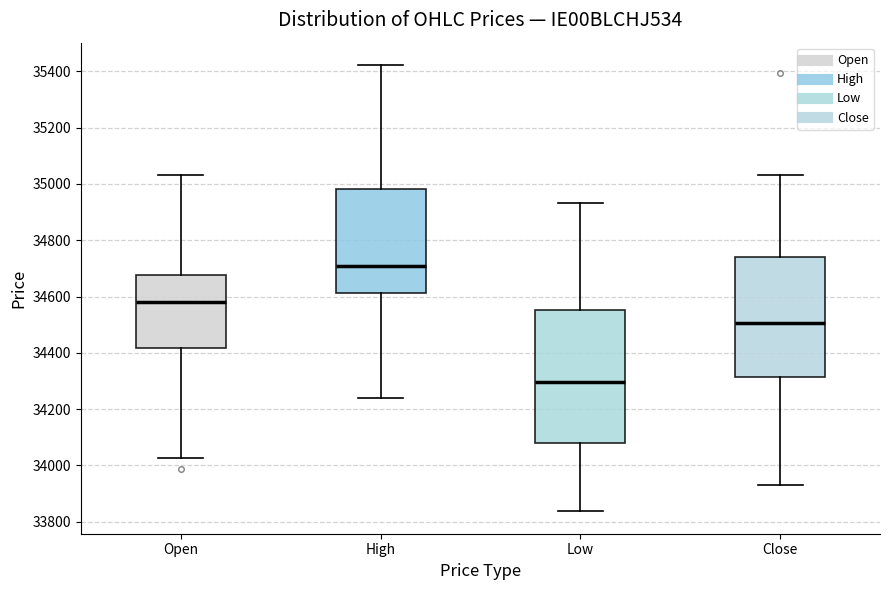

Comparing the boxes themselves (not the whiskers), which one is the tallest?

Low